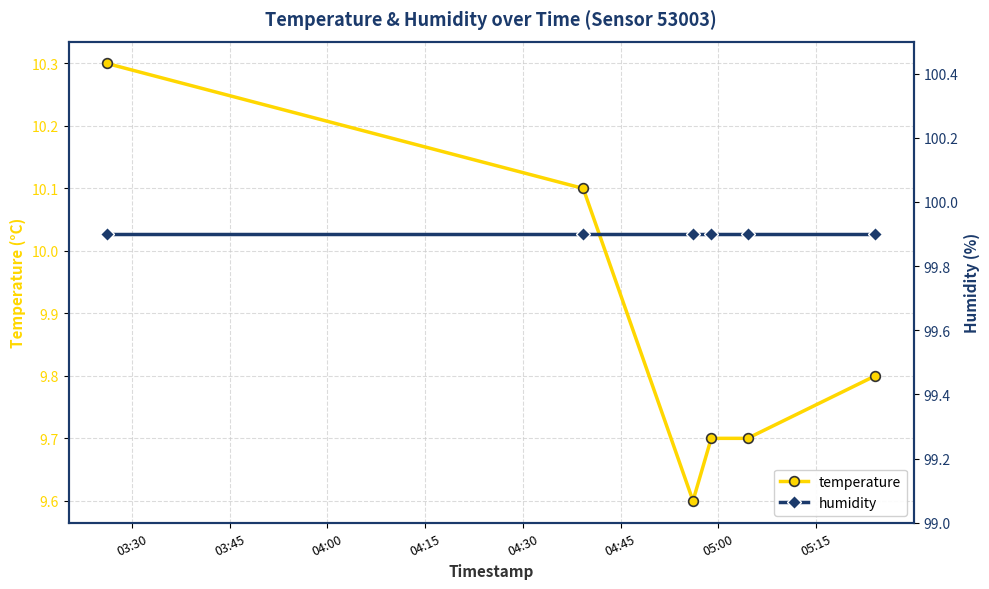

What is the smallest value displayed?

9.6